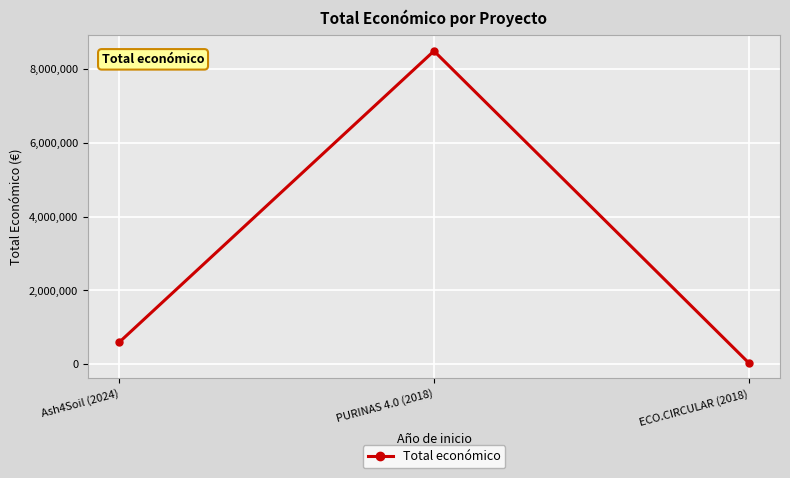

What is the average value?

3042615